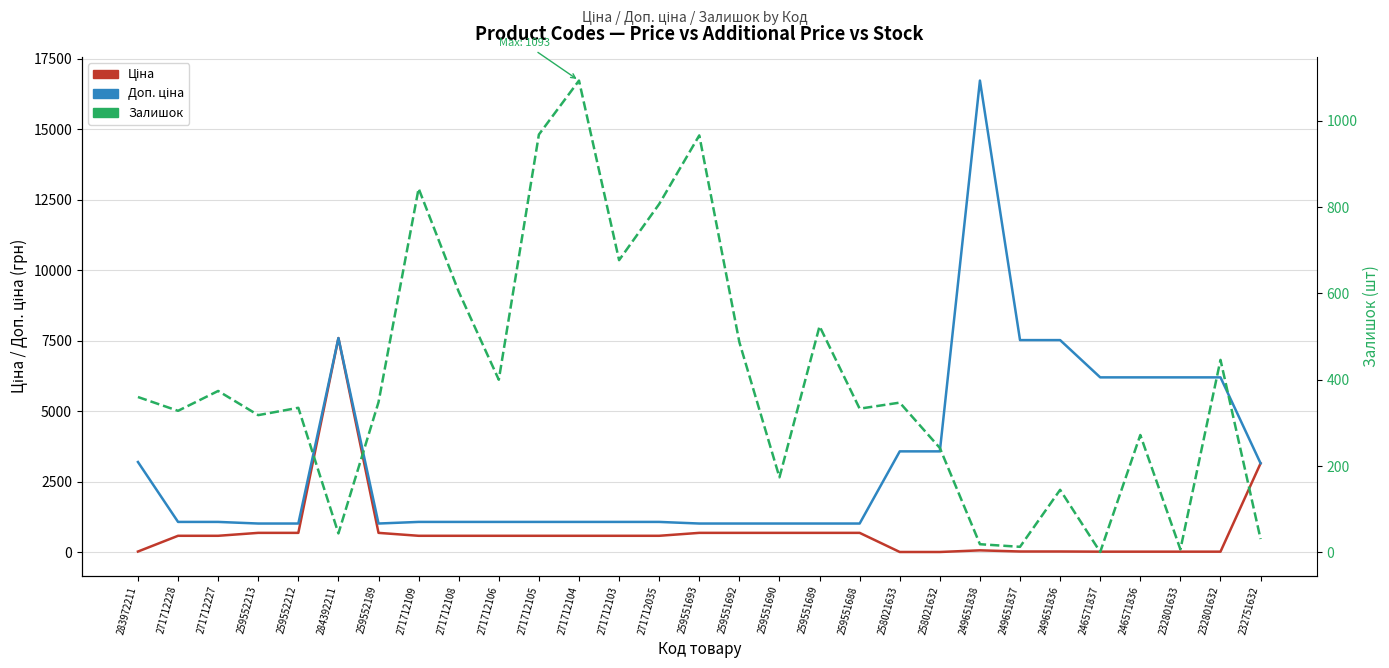

What is the average value of the Ціна series?

756.2